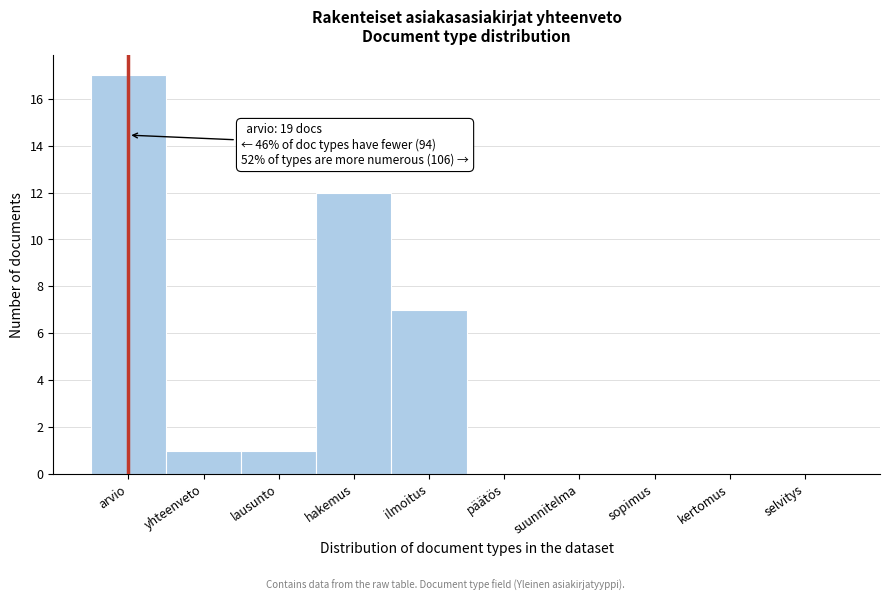

Reading right to left, transcribe all the data shown in this chart.

selvitys=0	kertomus=0	sopimus=0	suunnitelma=0	päätös=0	ilmoitus=7	hakemus=12	lausunto=1	yhteenveto=1	arvio=17